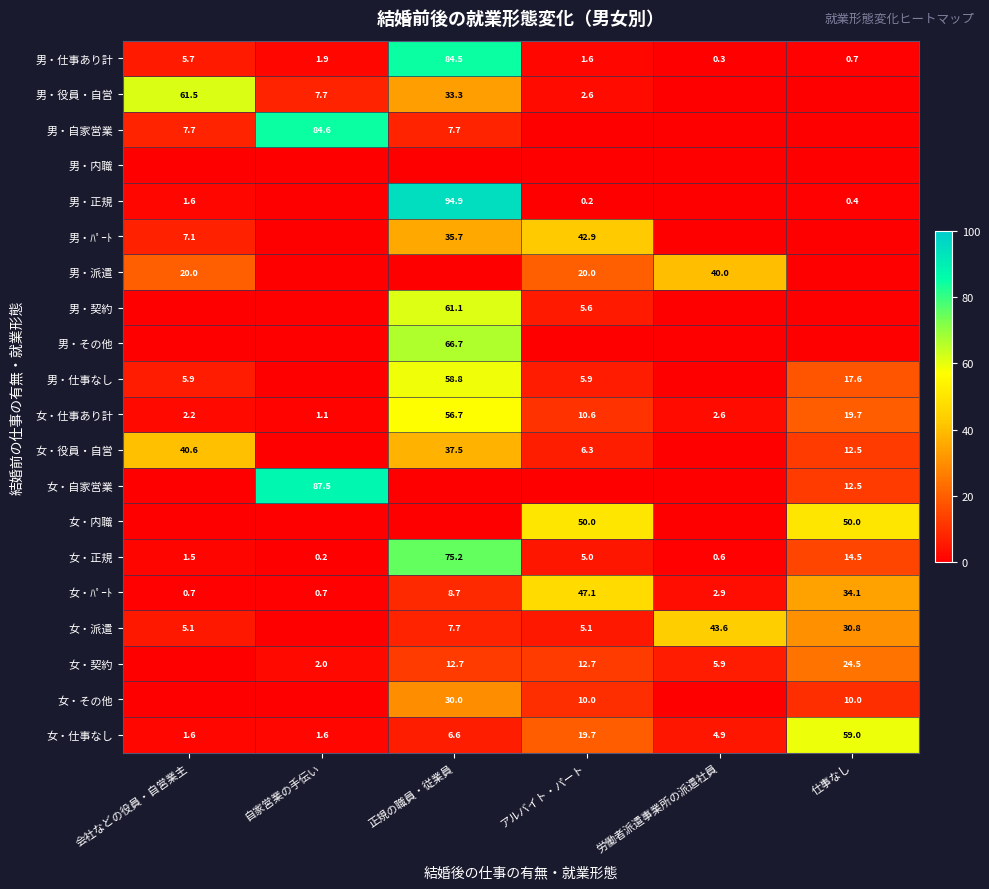

Where does the 女・正規 series first go above 5?

正規の職員・従業員